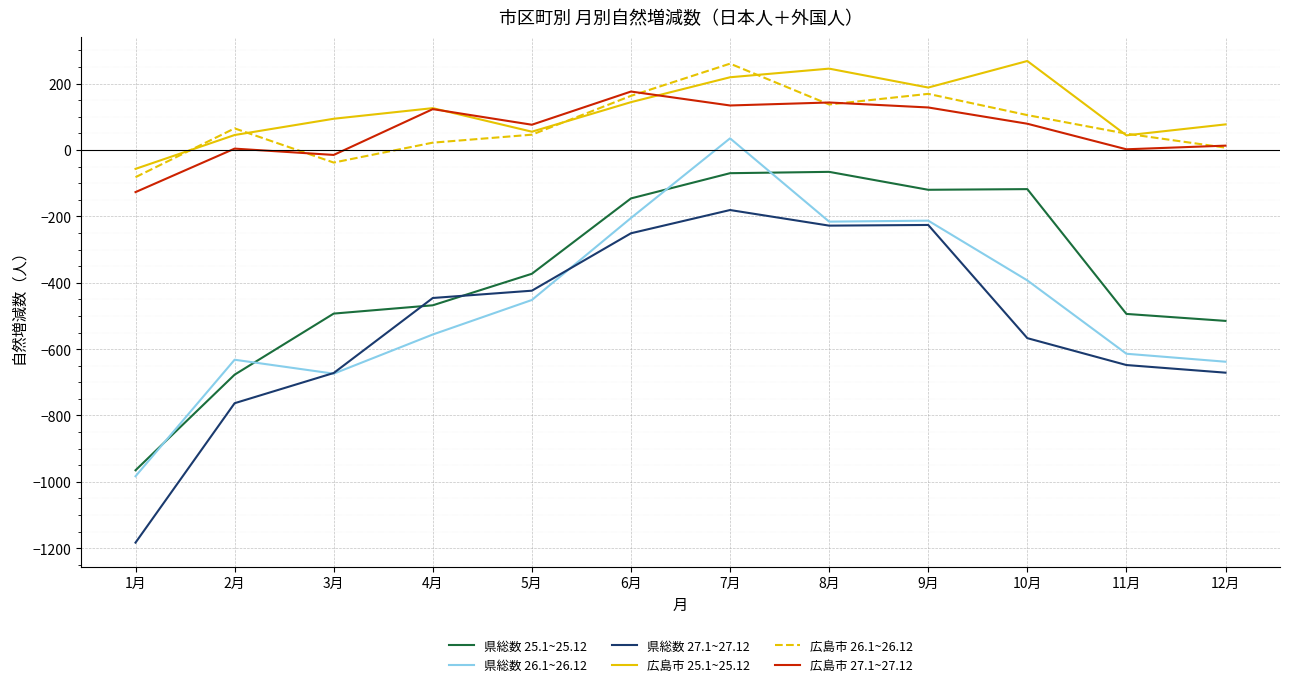

The value of 県総数 26.1~26.12 at 1月 is -345. True or false?

False